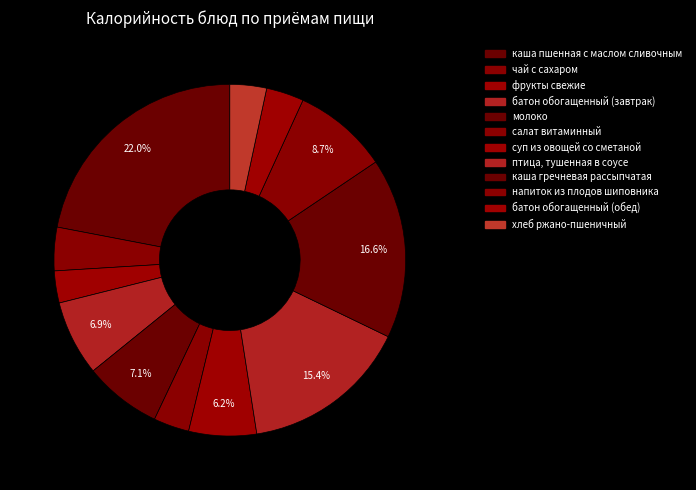

Does any single category account for the majority?

No